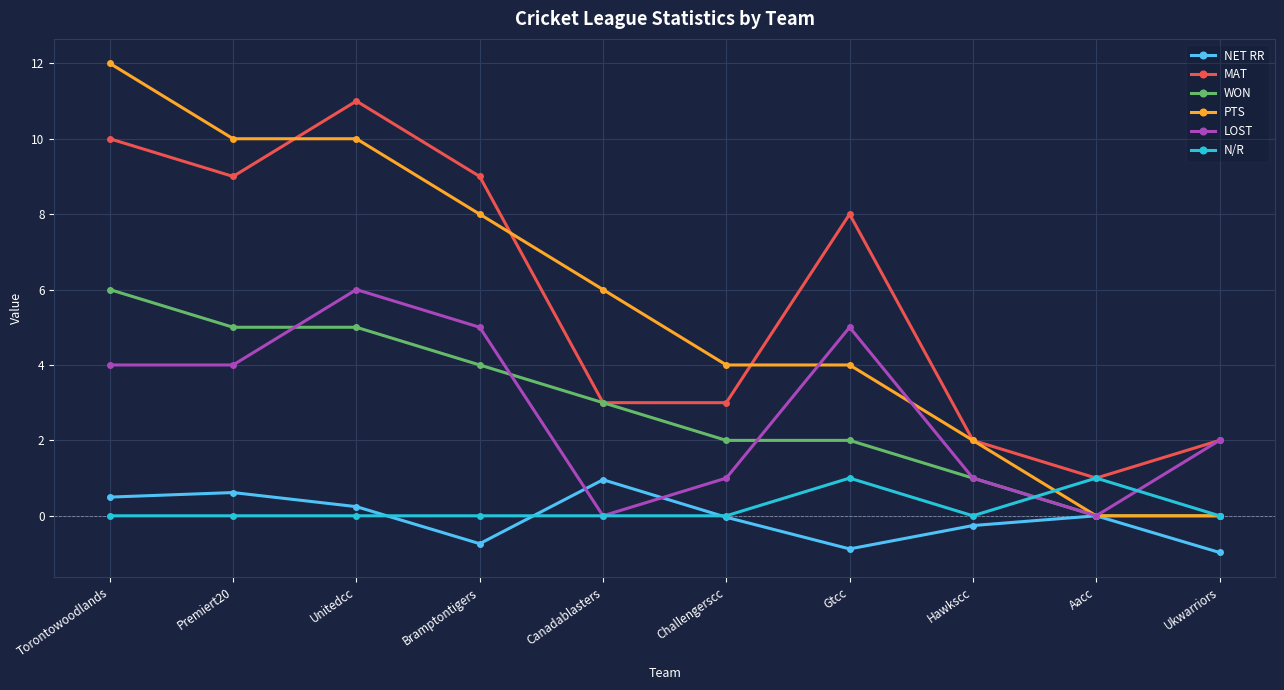

Where is the first local maximum for NET RR?

Premiert20